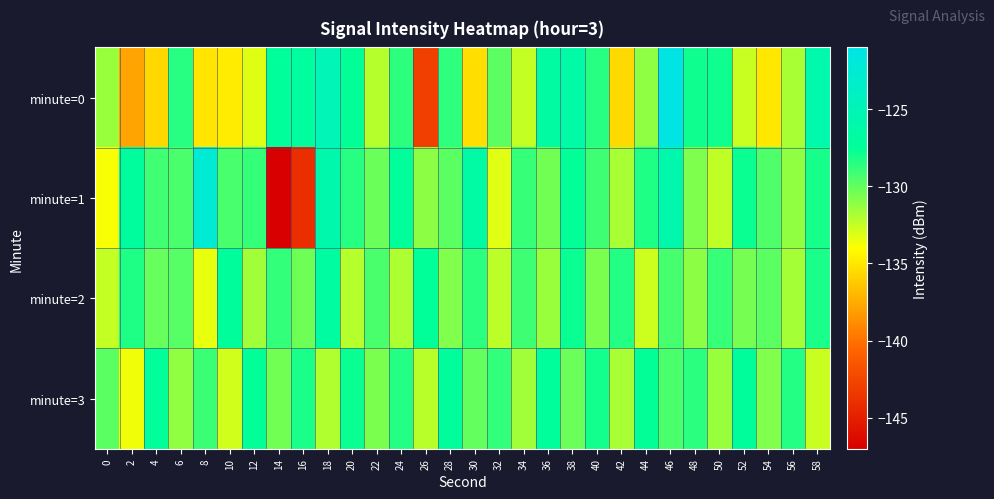

Between 18 and 56, which series saw the biggest shift?

minute=0